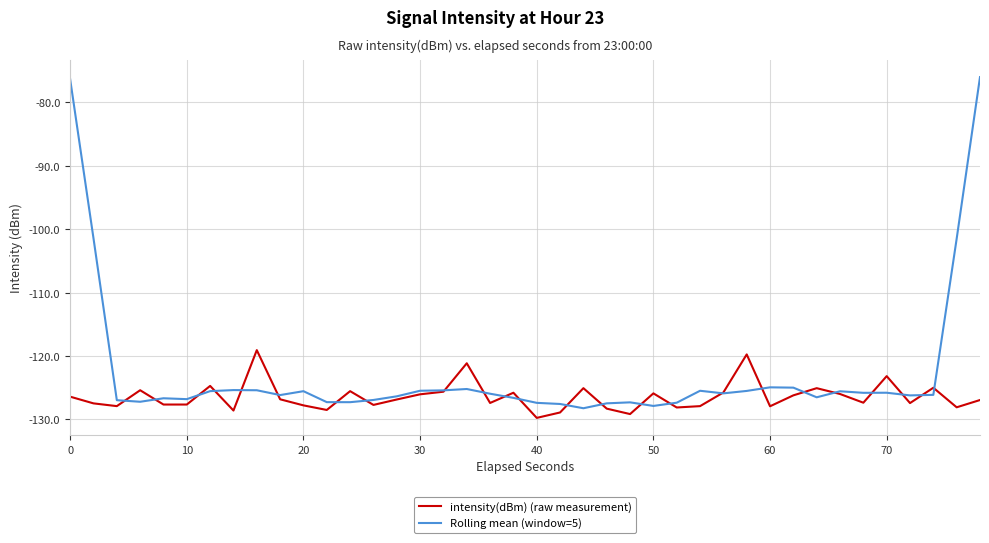

Rank the series by their maximum value, from highest to lowest.

Rolling mean (window=5), intensity(dBm) (raw measurement)